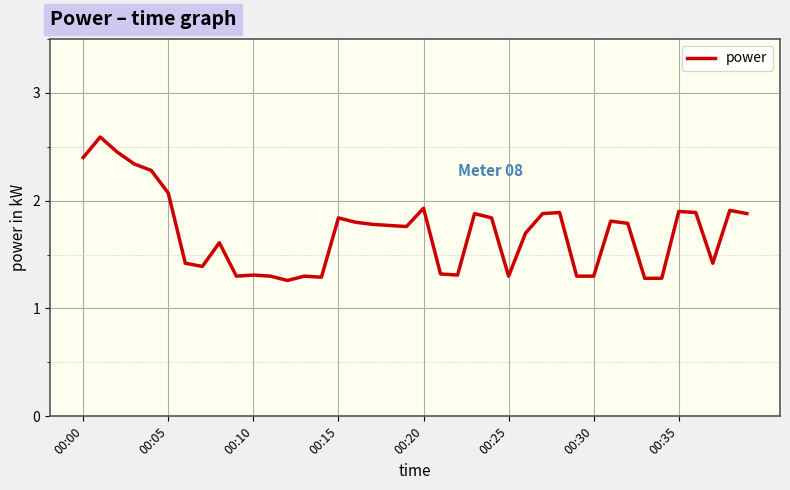

What is the maximum value shown in the chart?

2.6